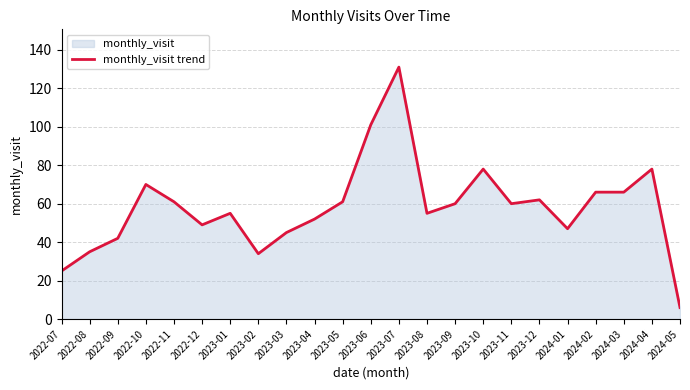

How many interior local peaks (higher than both neighbors) does the data have?

6